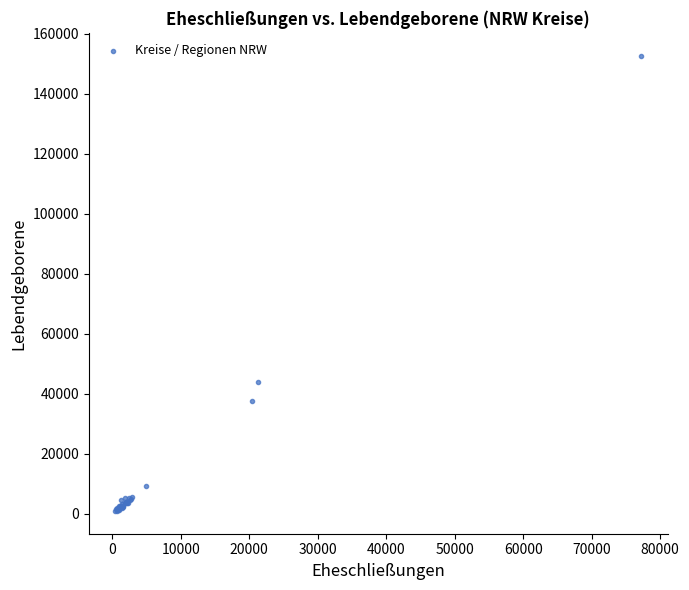

What Y value in the scatter plot is closest to 76815?

44050